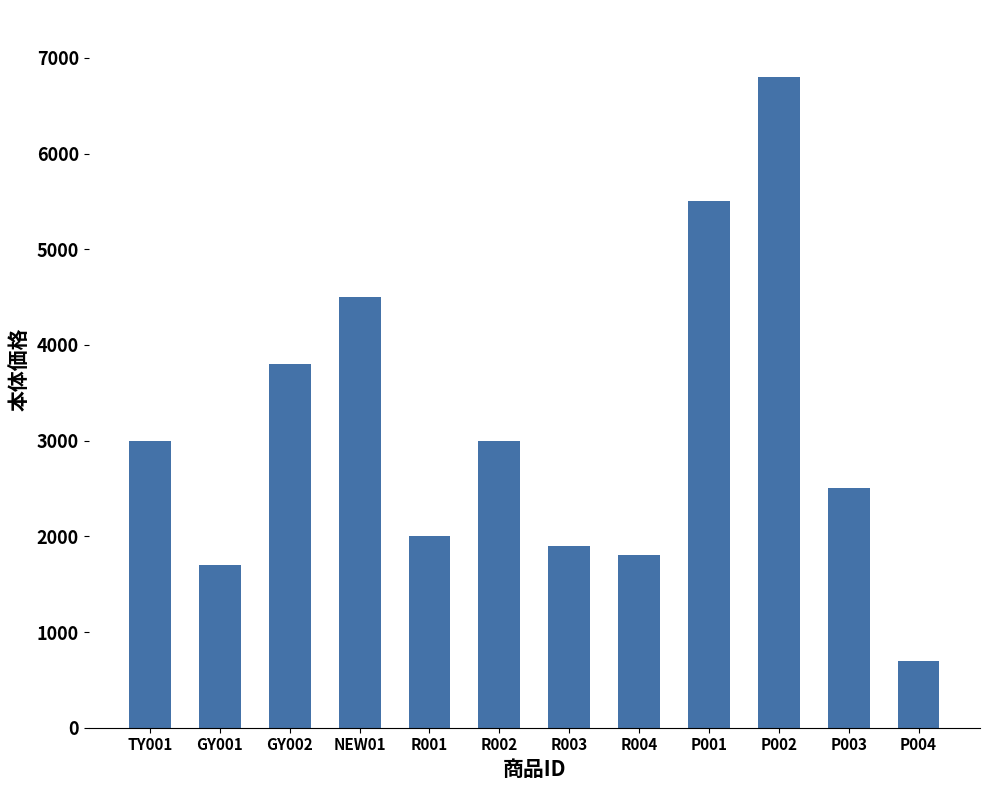

Which category has the lowest value across all series?

P004